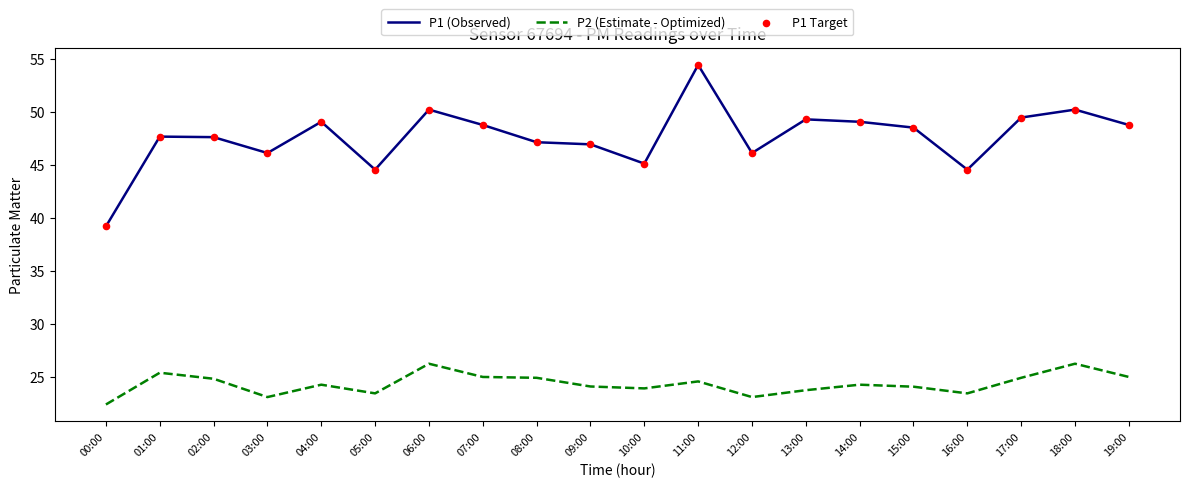

At how many categories does at least one series exceed 25?

20